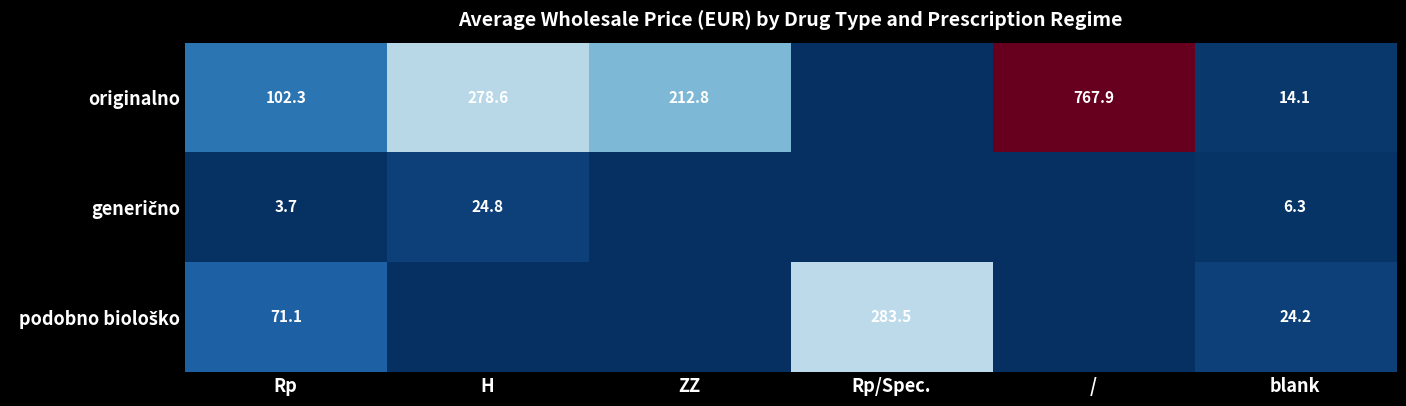

Is it true that originalno equals 212.8 at ZZ?

True